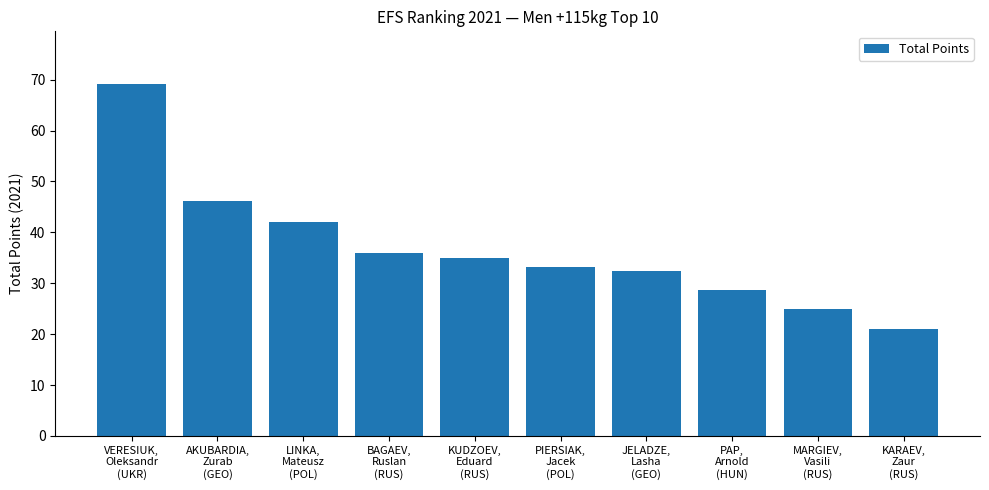

What is the ratio of the value at MARGIEV,
Vasili
(RUS) to the value at AKUBARDIA,
Zurab
(GEO)?

0.5